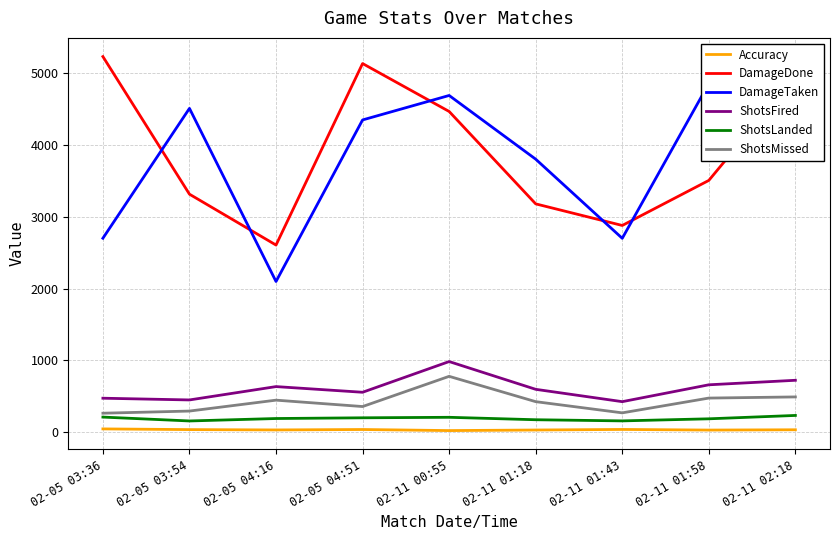

True or false: Accuracy and DamageDone intersect in this chart.

False